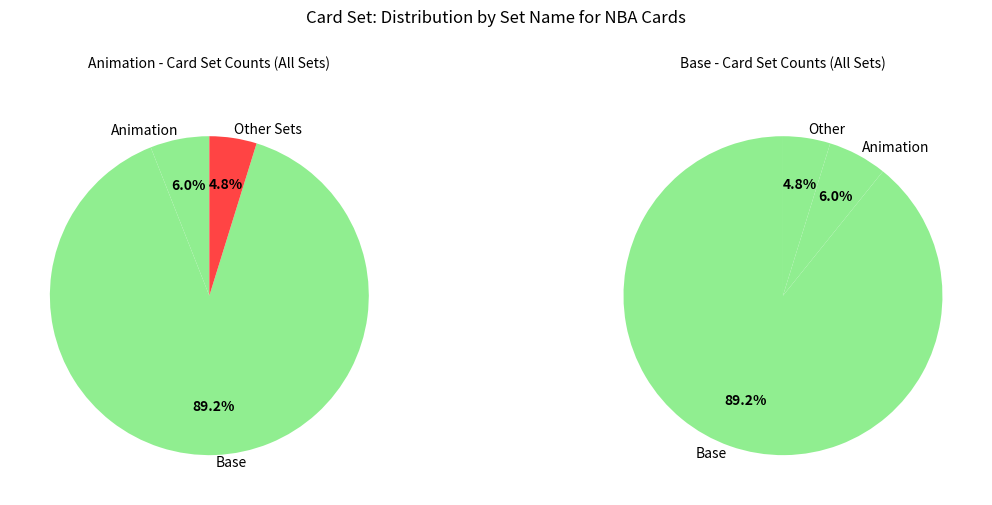

Does Other represent more than half of the total?

No